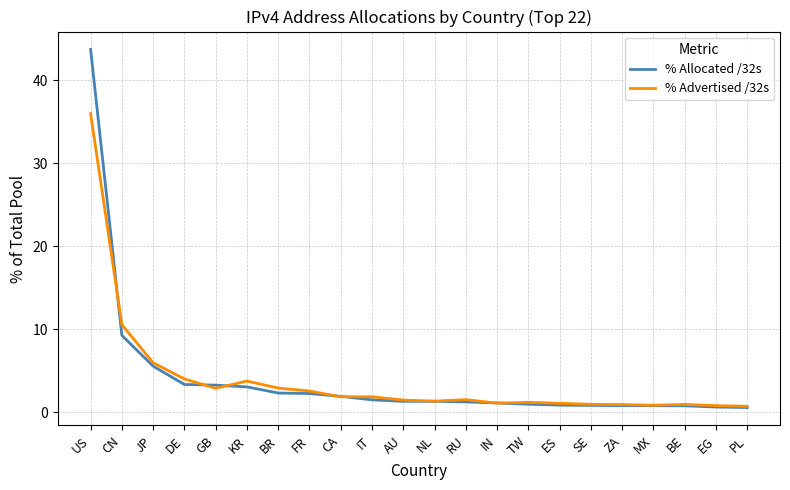

List the series in order of their peak value, lowest first.

% Advertised /32s, % Allocated /32s